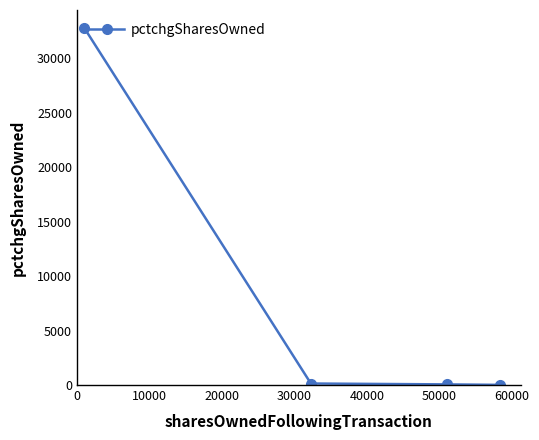

What is the maximum value shown in the chart?

32767